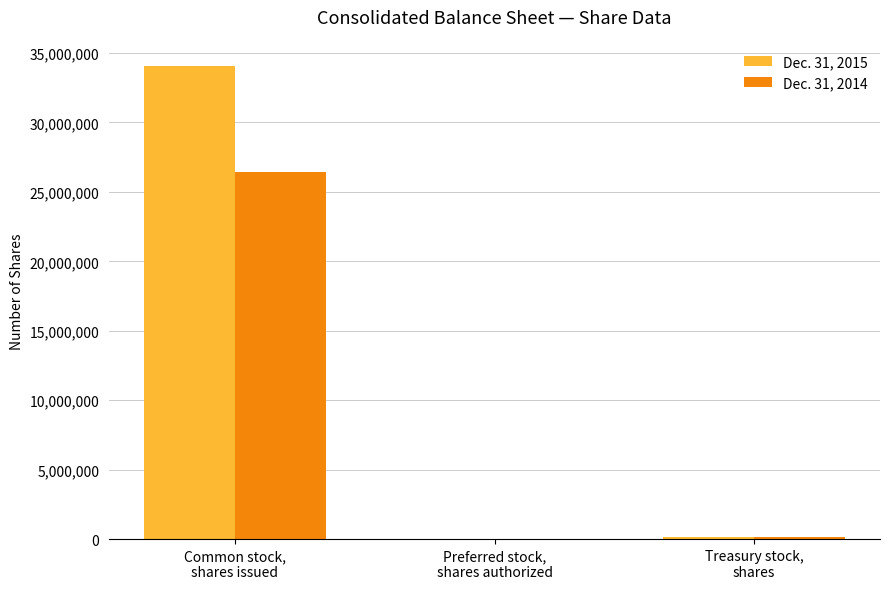

Between Common stock,
shares issued and Treasury stock,
shares, which series saw the biggest shift?

Dec. 31, 2015